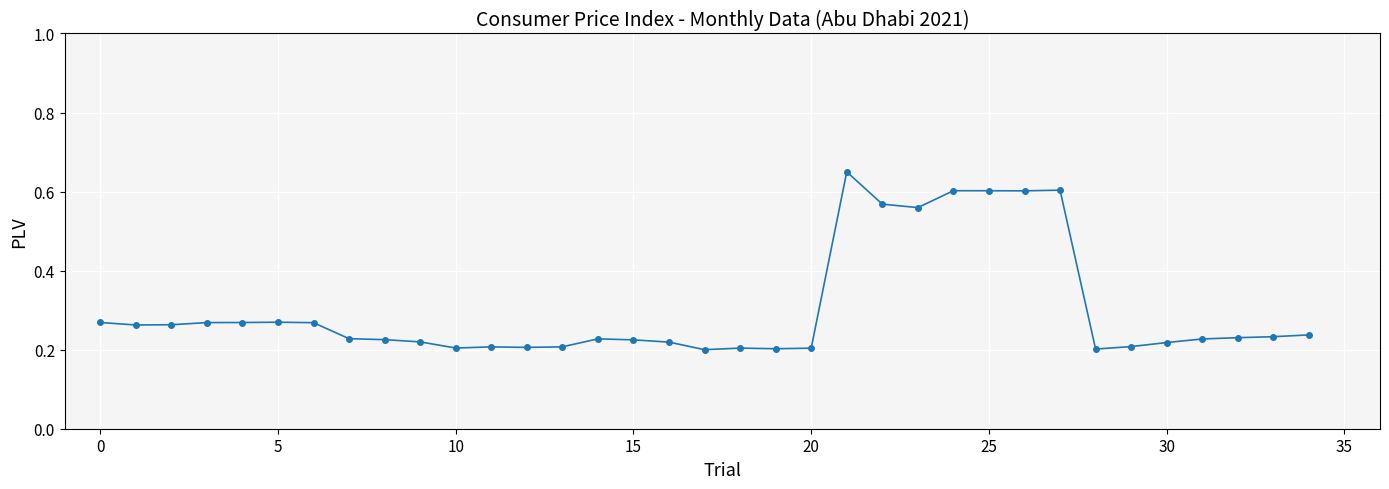

What is the sum of all values?

10.6